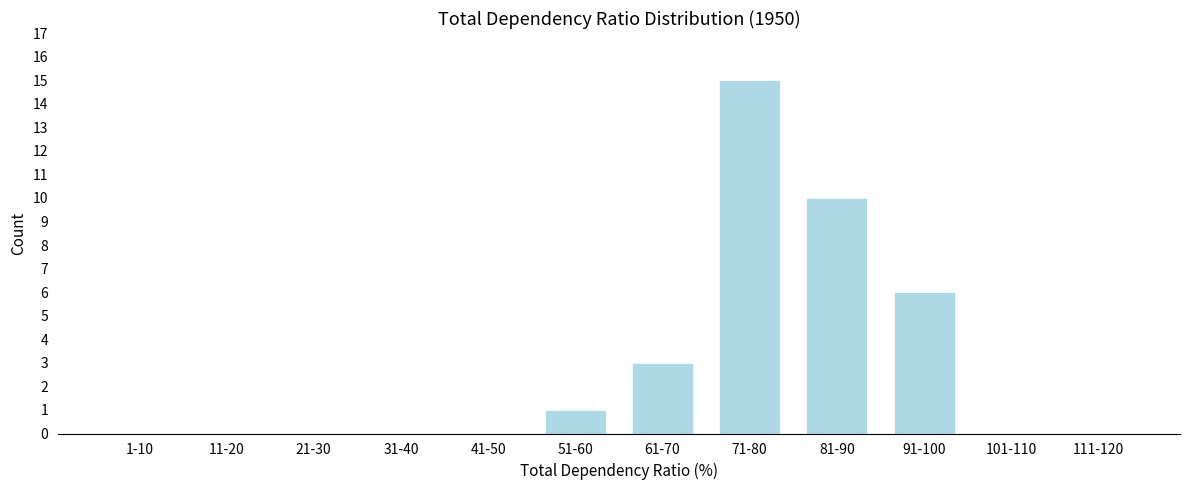

Reading right to left, list all the values displayed in this chart.

111-120=0	101-110=0	91-100=6	81-90=10	71-80=15	61-70=3	51-60=1	41-50=0	31-40=0	21-30=0	11-20=0	1-10=0